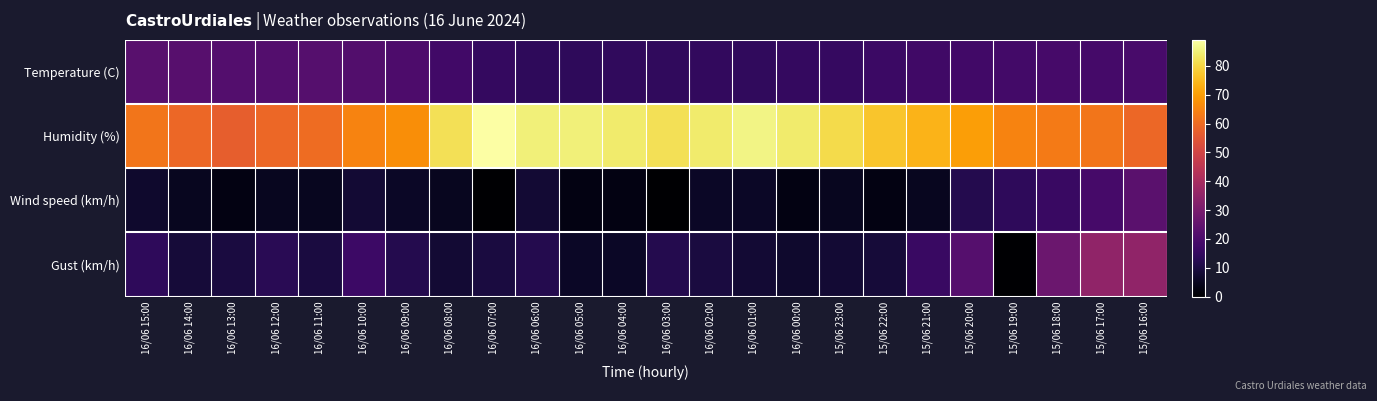

What is the total value across all series at 15/06 19:00?

97.4